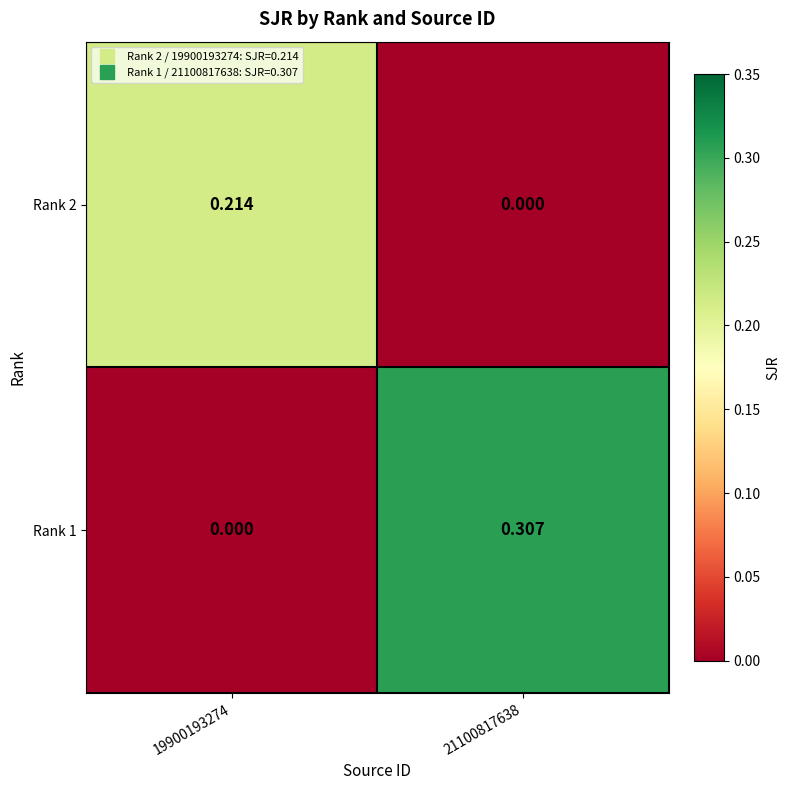

Is the value of Rank 1 at 21100817638 greater than the value of Rank 2 at 19900193274?

Yes